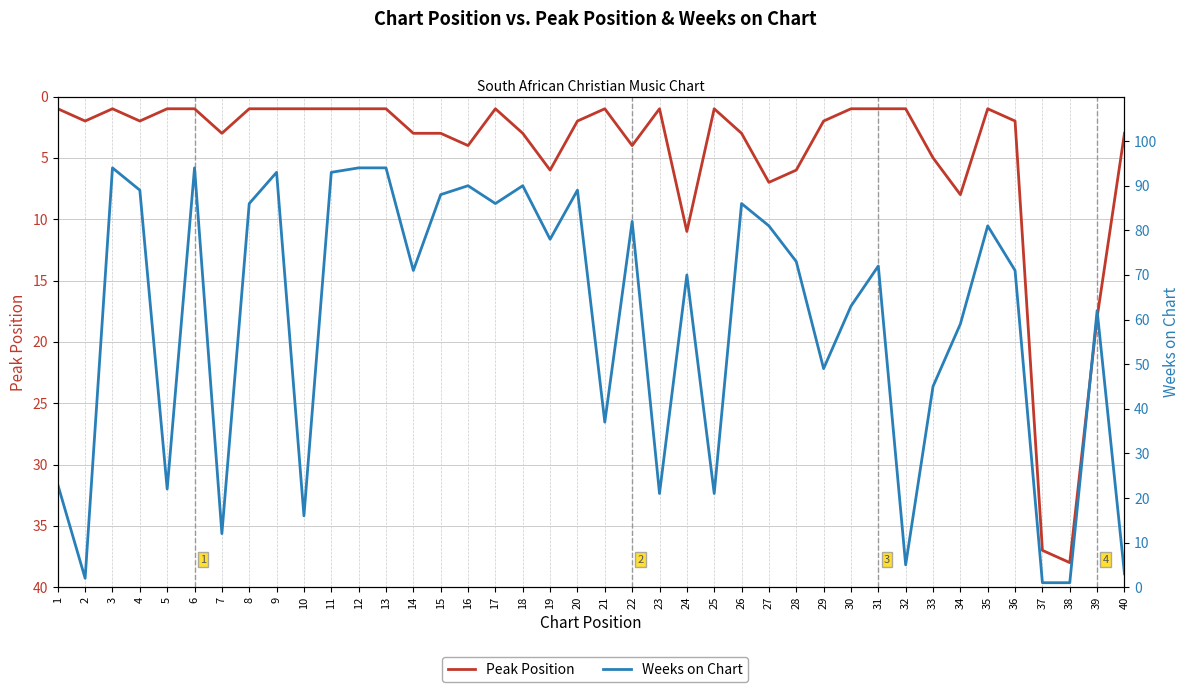

What is the total value across all series at 9?

94